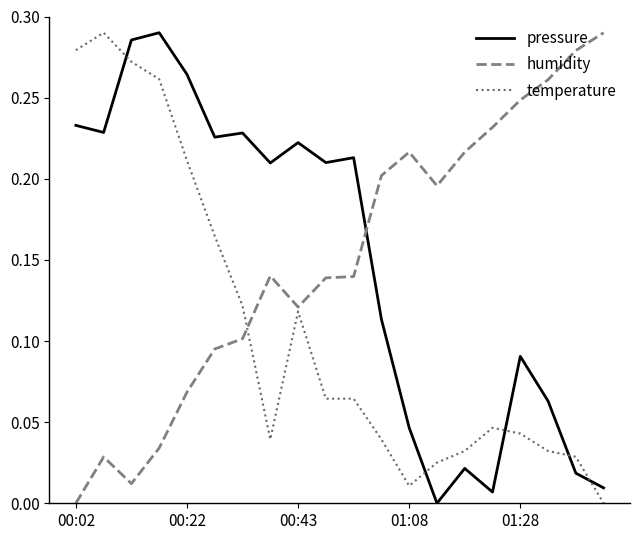

After their last crossing, which series has the higher values: pressure or humidity?

humidity